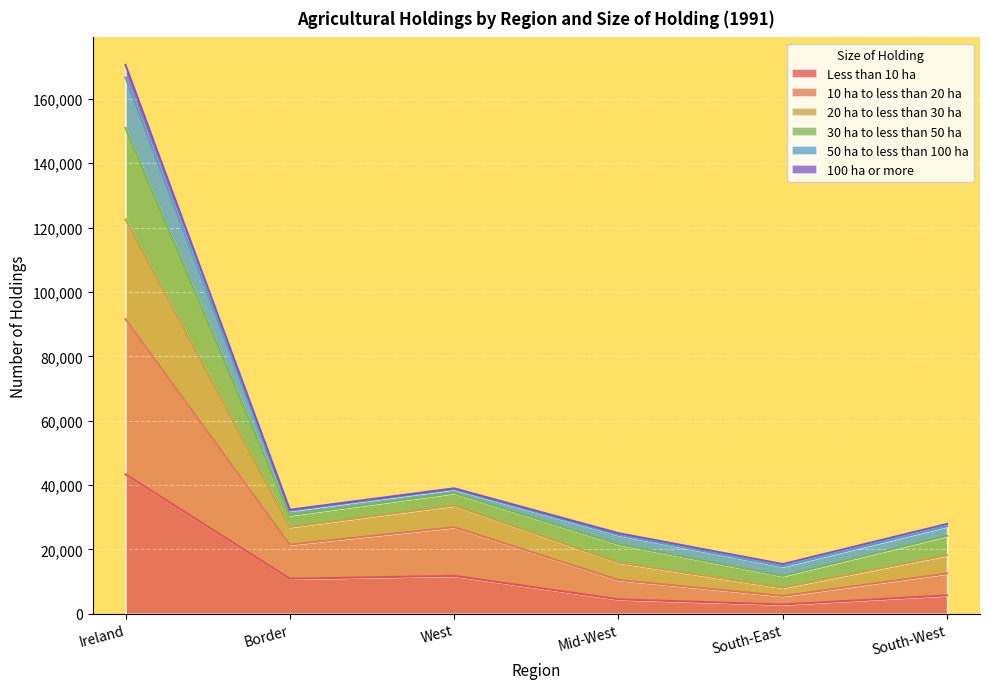

True or false: 10 ha to less than 20 ha and Less than 10 ha cross at least once.

False